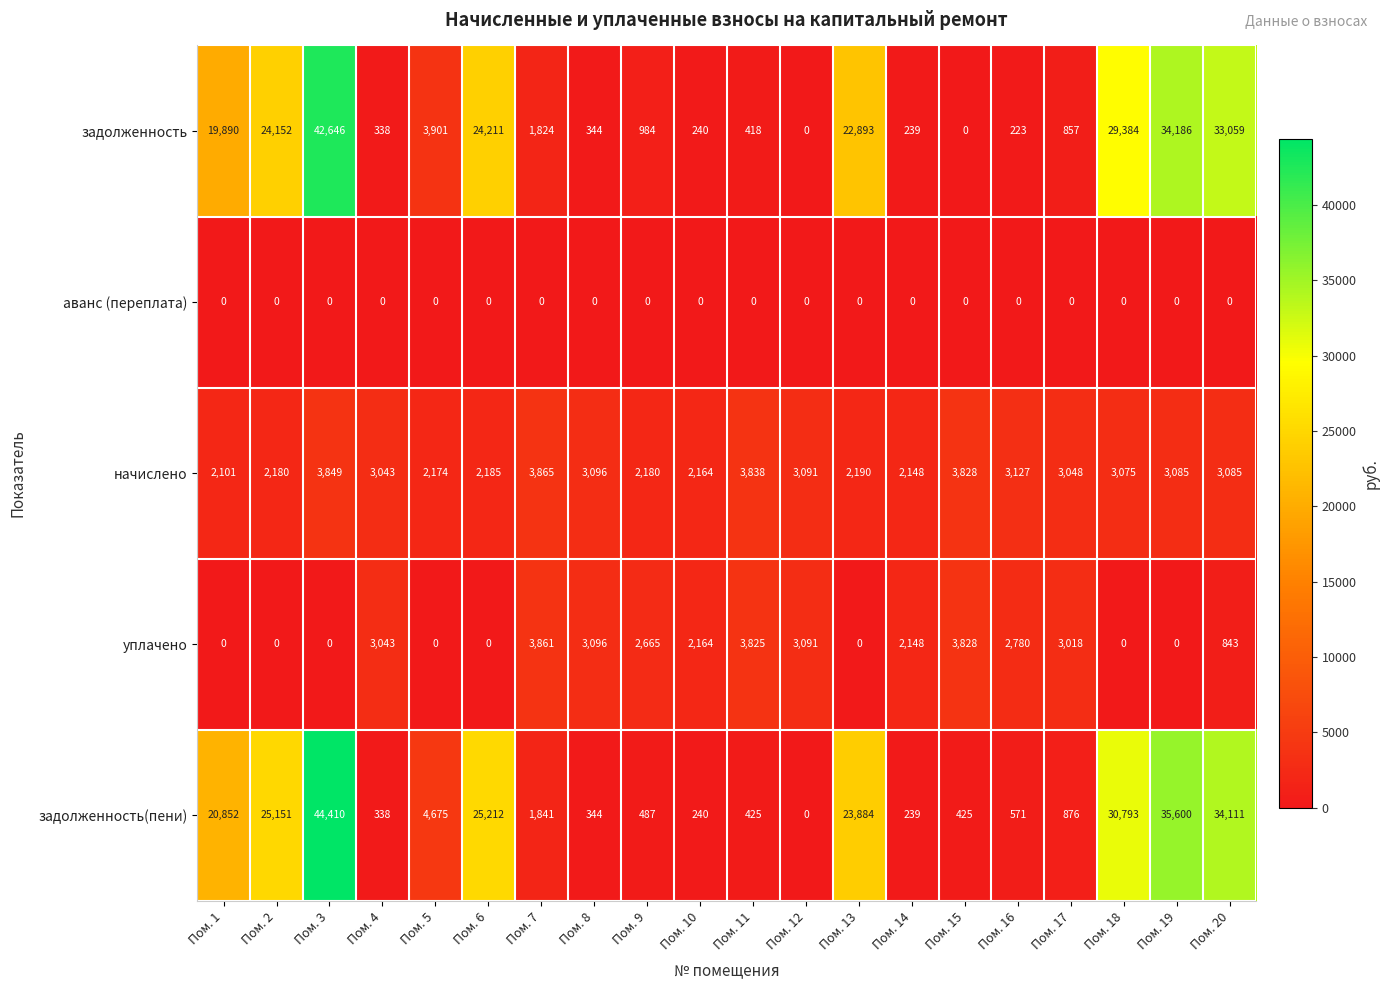

What is the difference between the maximum and minimum values in the уплачено series?

3861